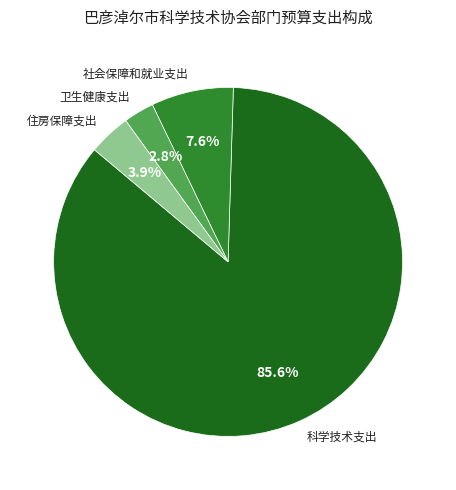

What is the largest slice in the pie chart?

科学技术支出